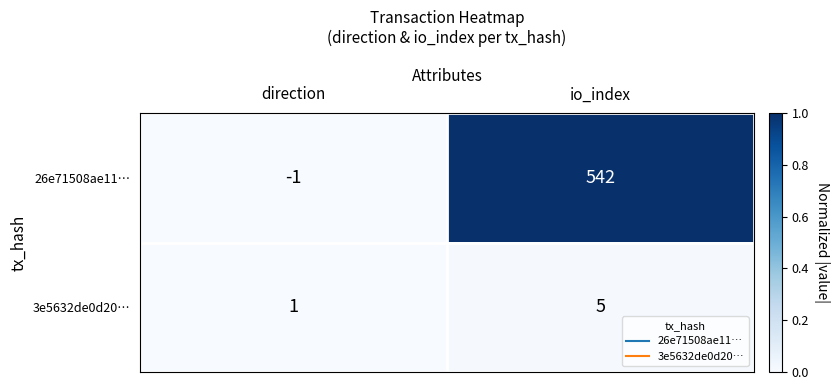

Which category has the highest value across all series?

io_index